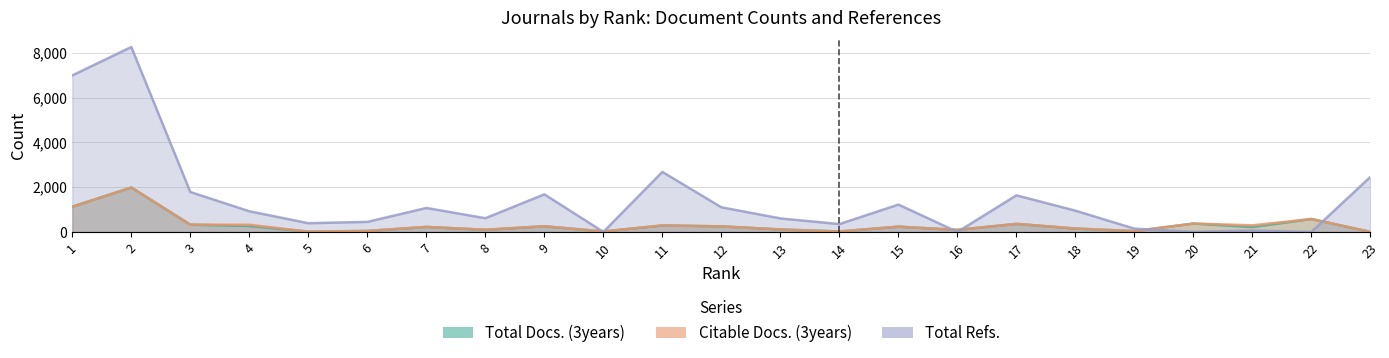

True or false: Citable Docs. (3years) and Total Docs. (3years) intersect in this chart.

False